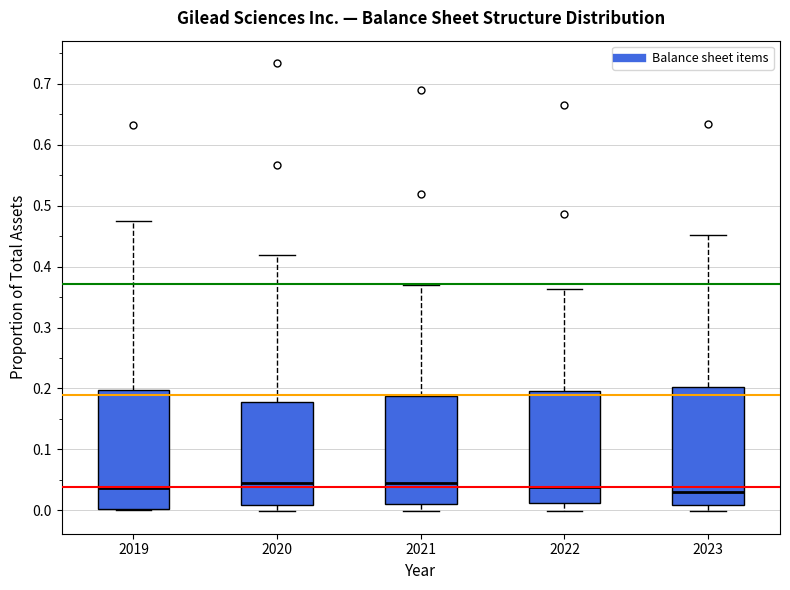

Where is the upper edge of the box at x = 2022 on the y-axis? The values are not printed on the chart, so give them approximately, as read against the axis.

0.20